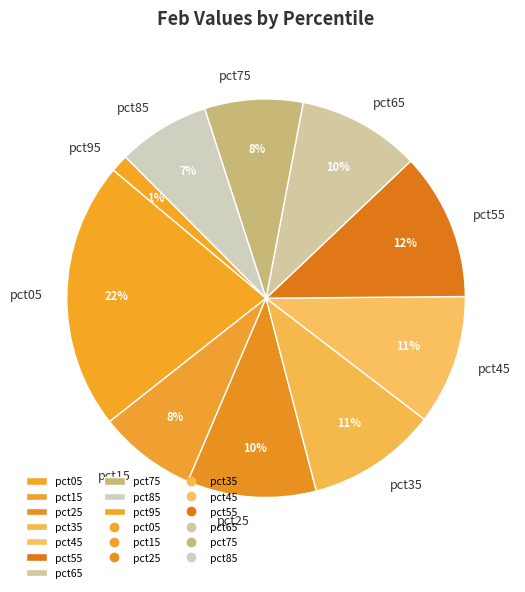

To the nearest percent, what is the combined percentage of pct65 and pct05?

32%